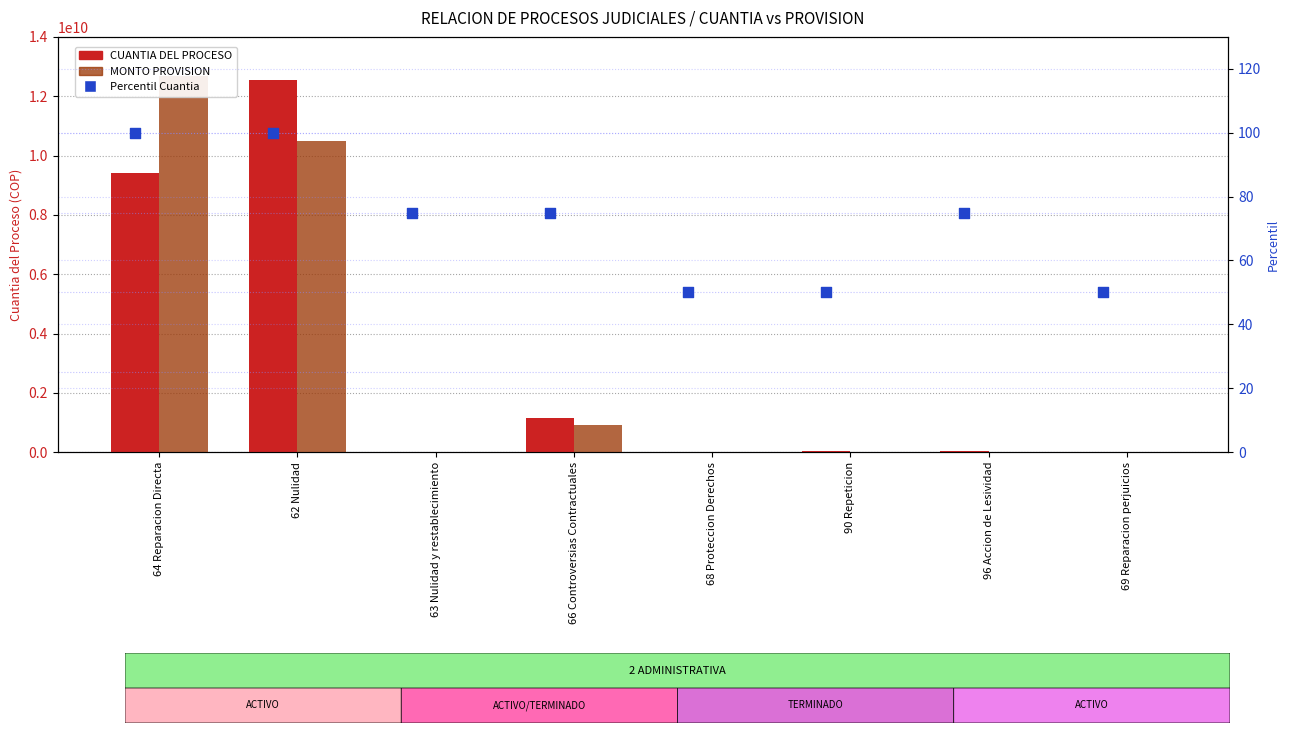

Which series has the largest total across all categories?

MONTO PROVISION